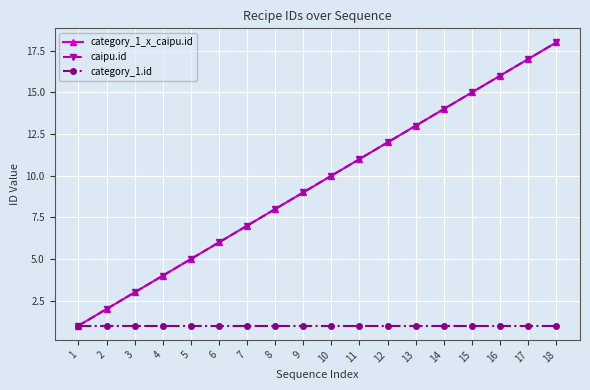

Does the chart display data point markers on the line(s)?

Yes